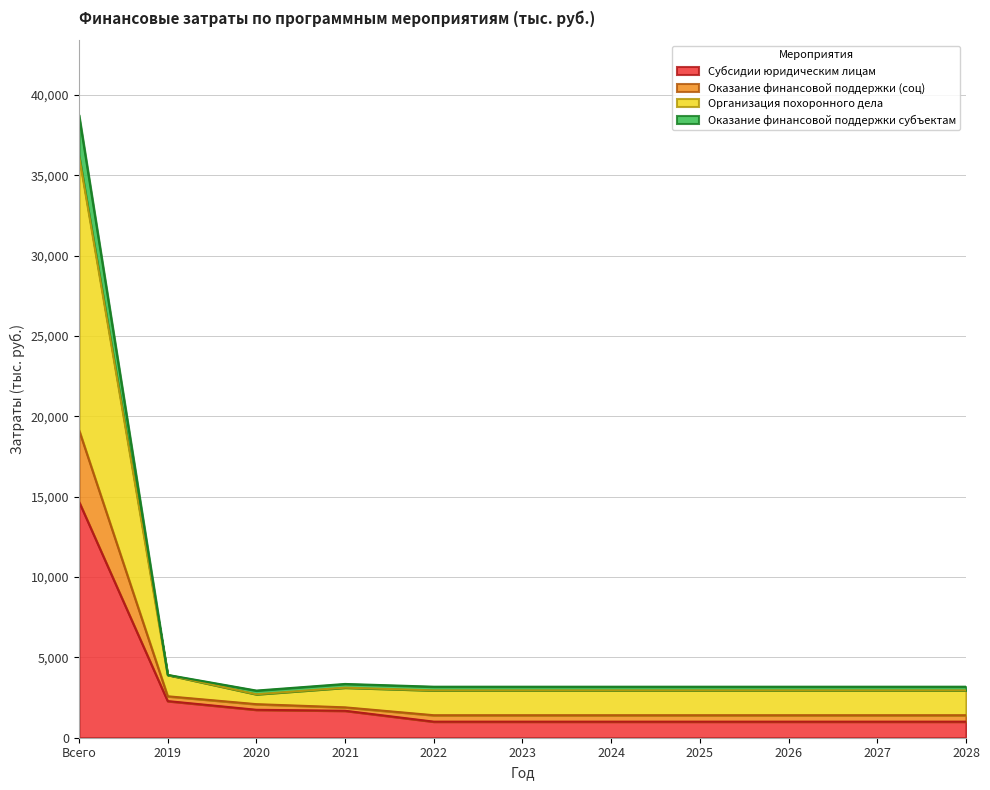

At which category is the sum across all series the highest?

Всего